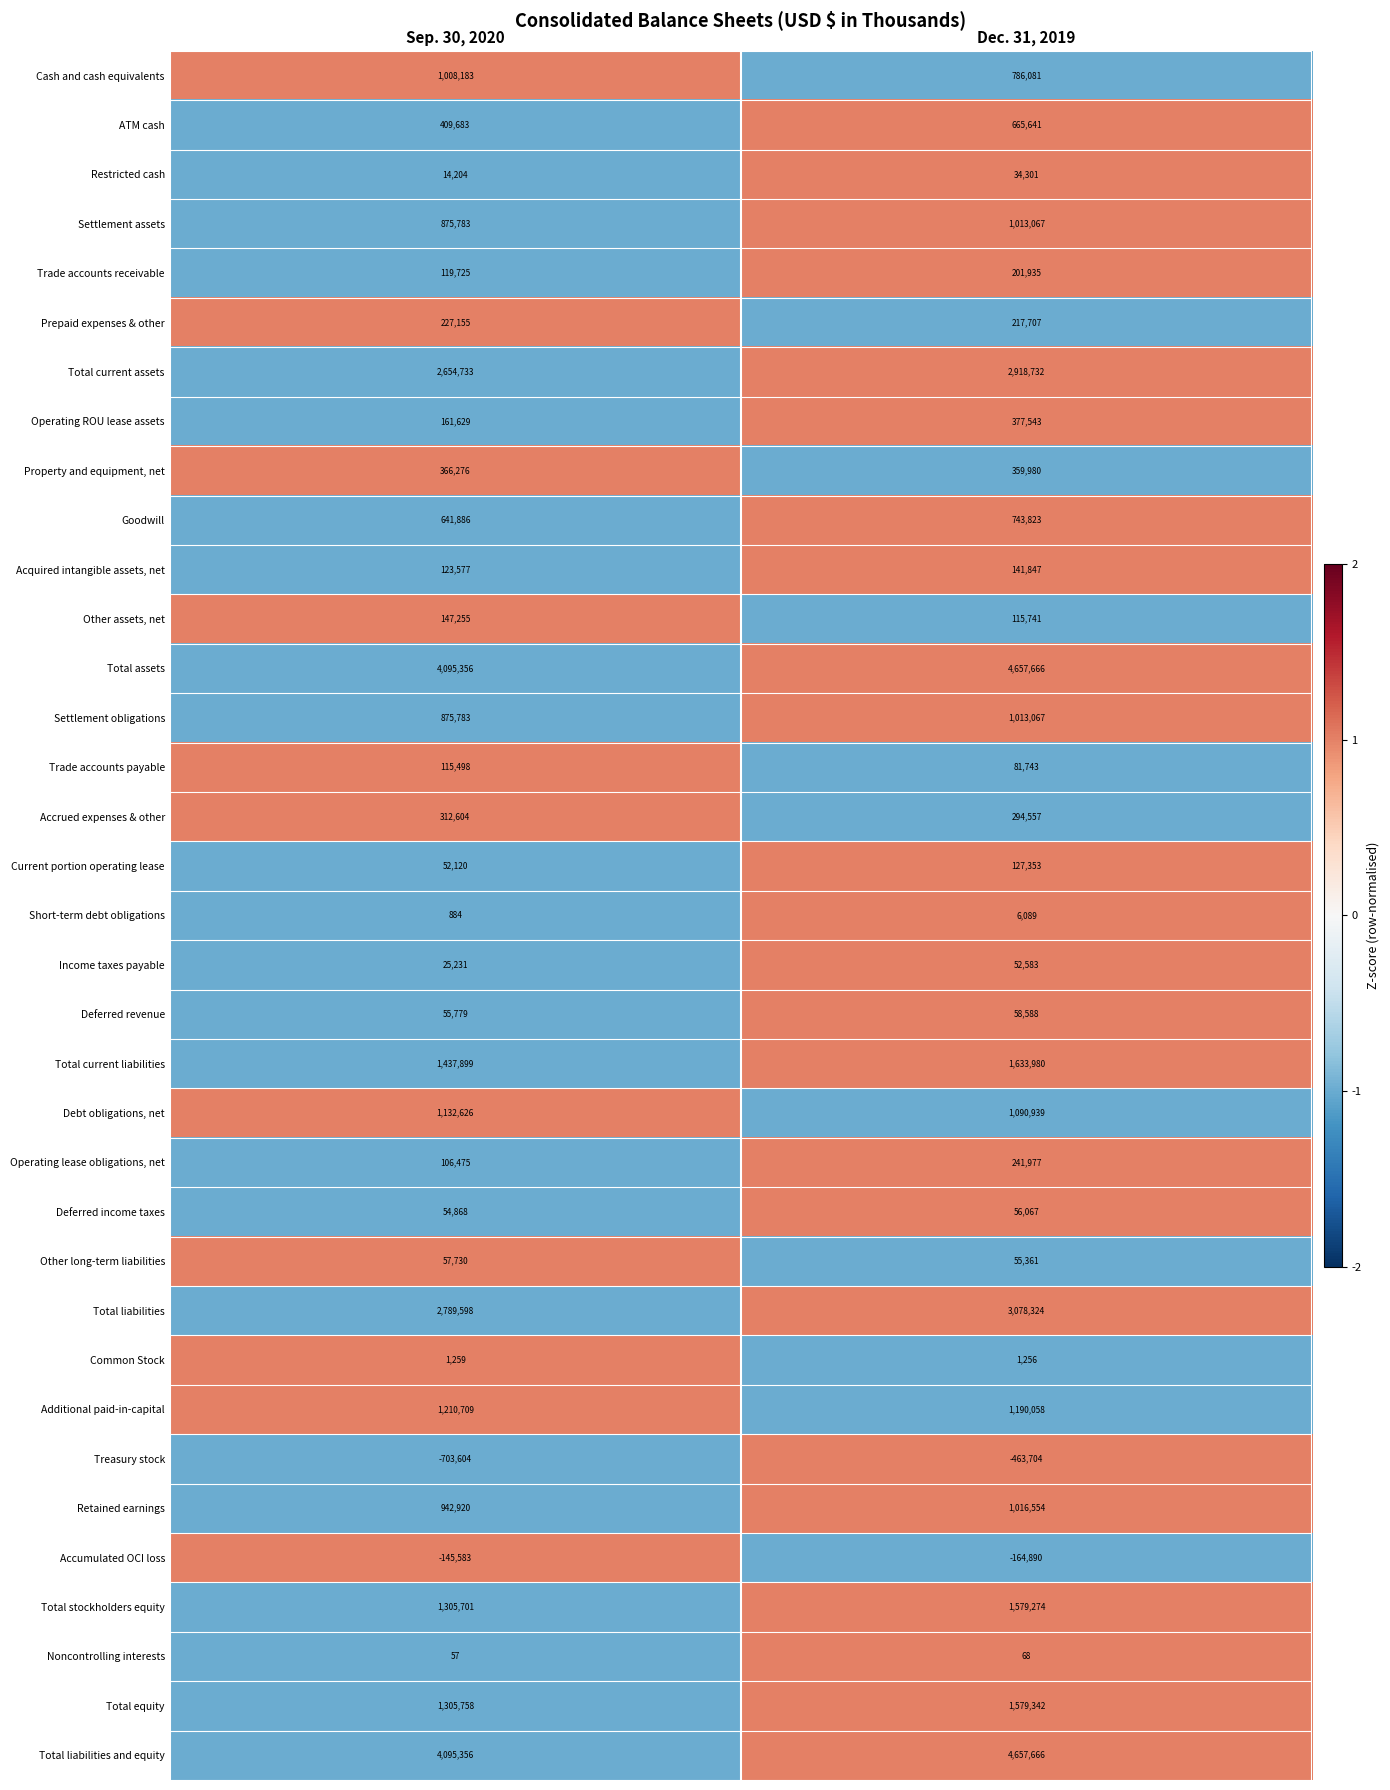

What is the spread (max minus min) of values at Sep. 30, 2020?

4798960